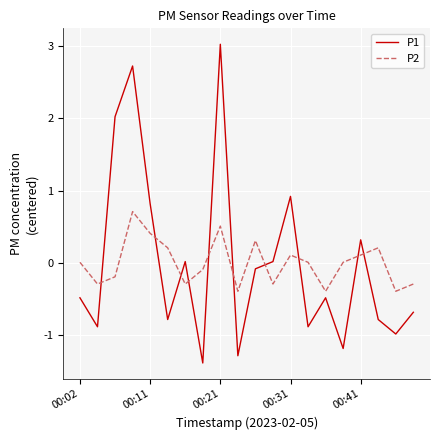

Which series has the widest spread of values?

P1